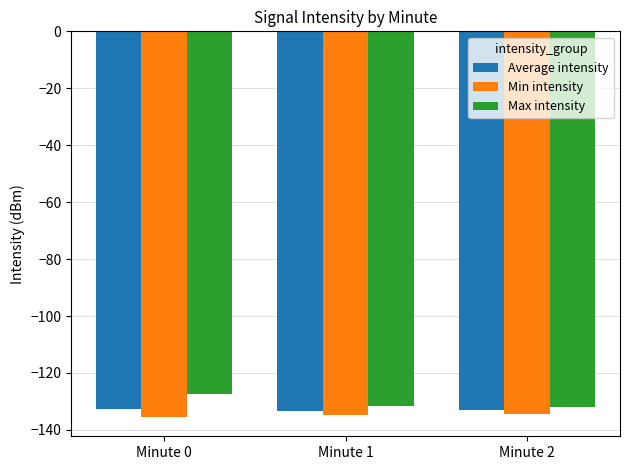

How many data points in Max intensity are less than -131?

2